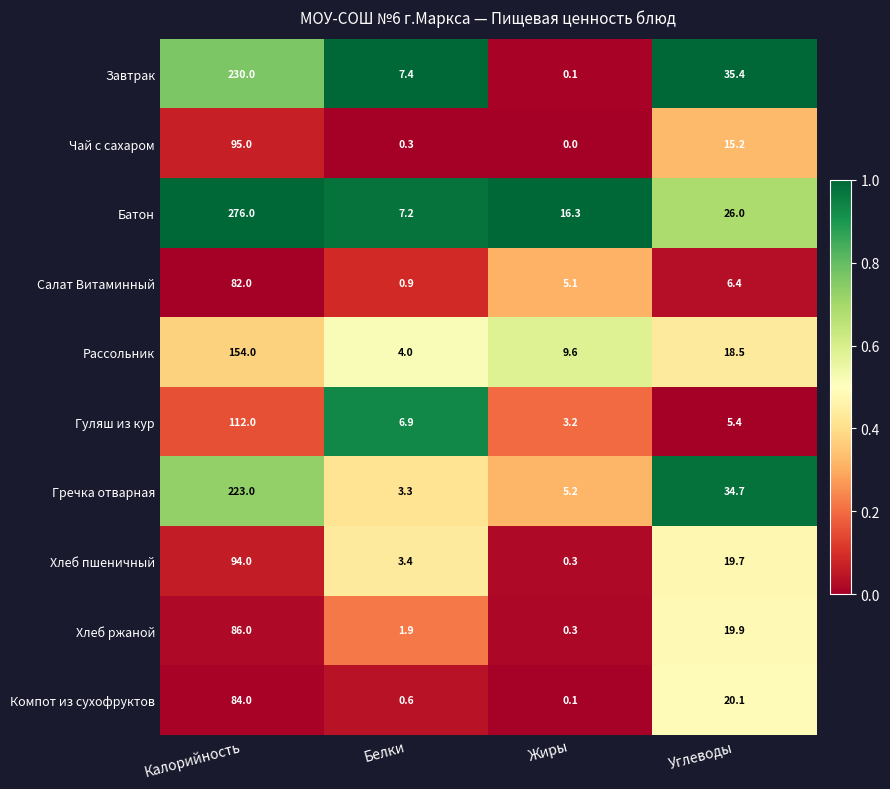

Between Калорийность and Жиры, which series saw the biggest shift?

Батон